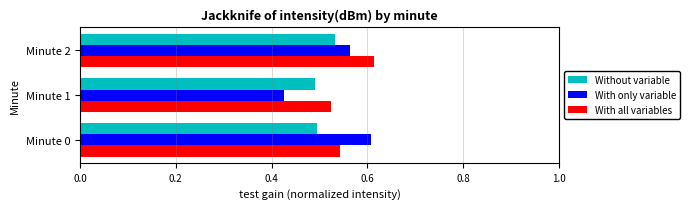

How many categories are shown in the chart?

3